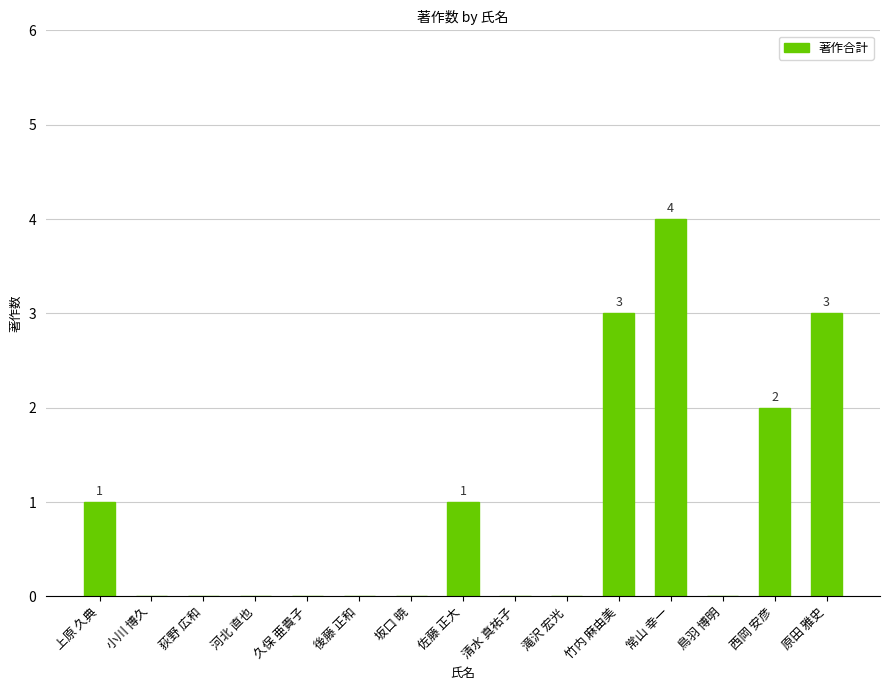

Reading left to right, extract all data points from this chart.

1	0	0	0	0	0	0	1	0	0	3	4	0	2	3